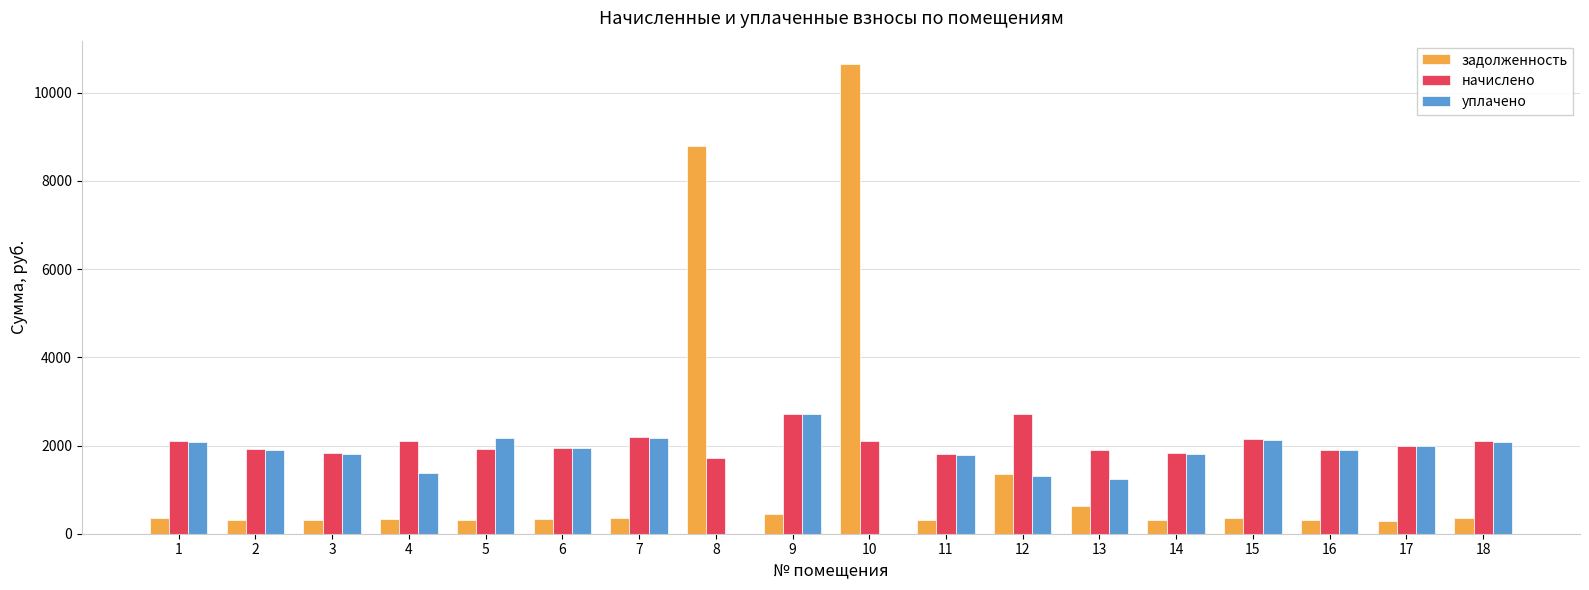

What is the sum of the задолженность values at 9 and 16?

772.6